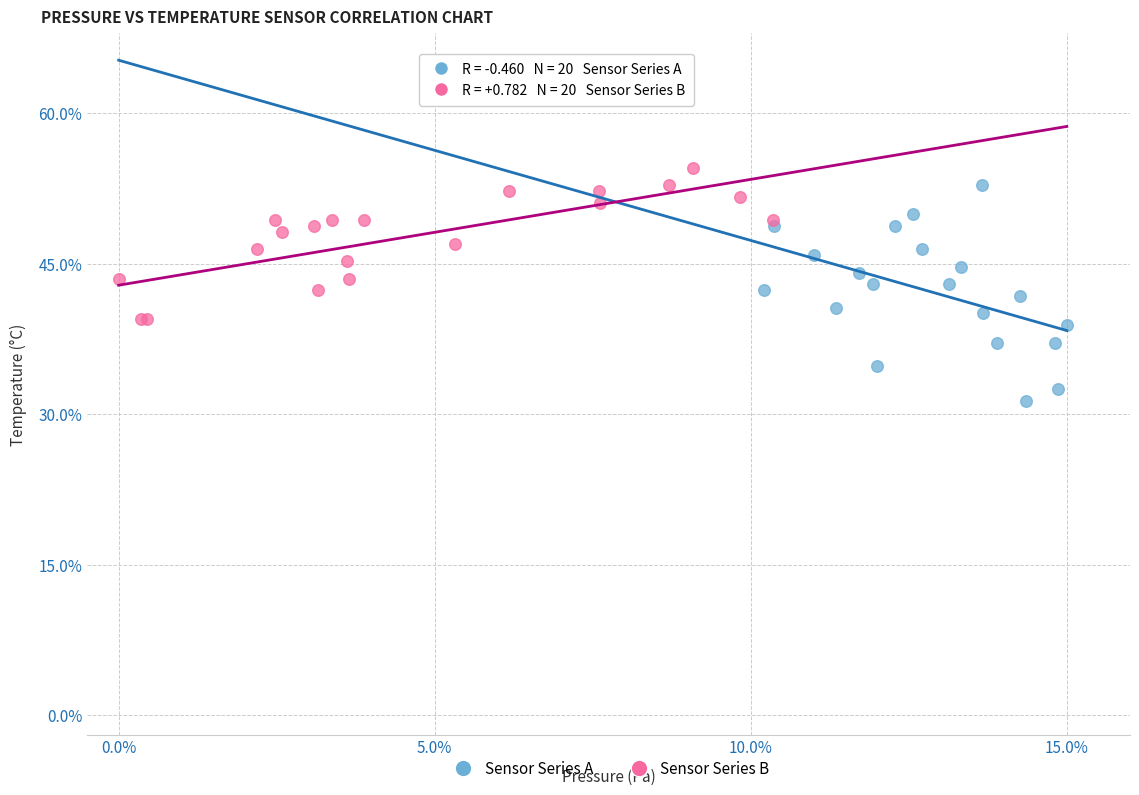

Which series reaches the minimum Y coordinate?

Sensor Series A